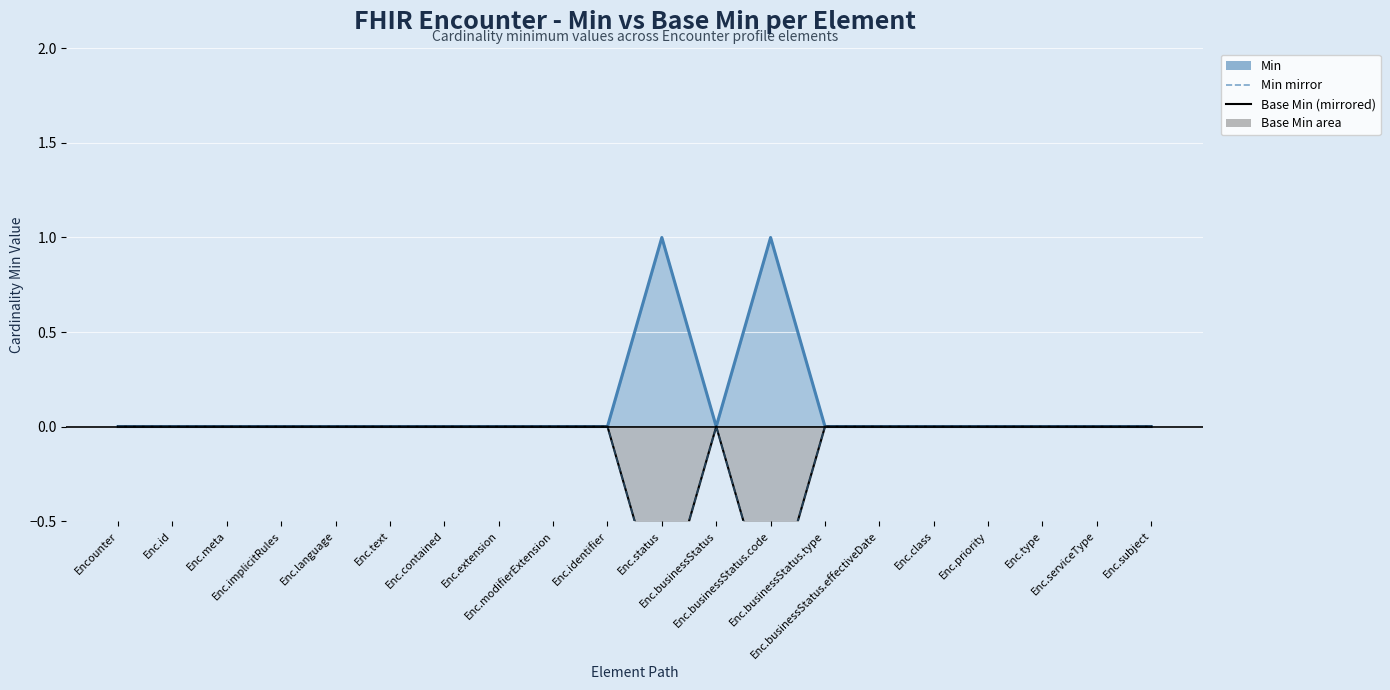

How many interior local valleys does the Base Min (mirrored) series have?

2